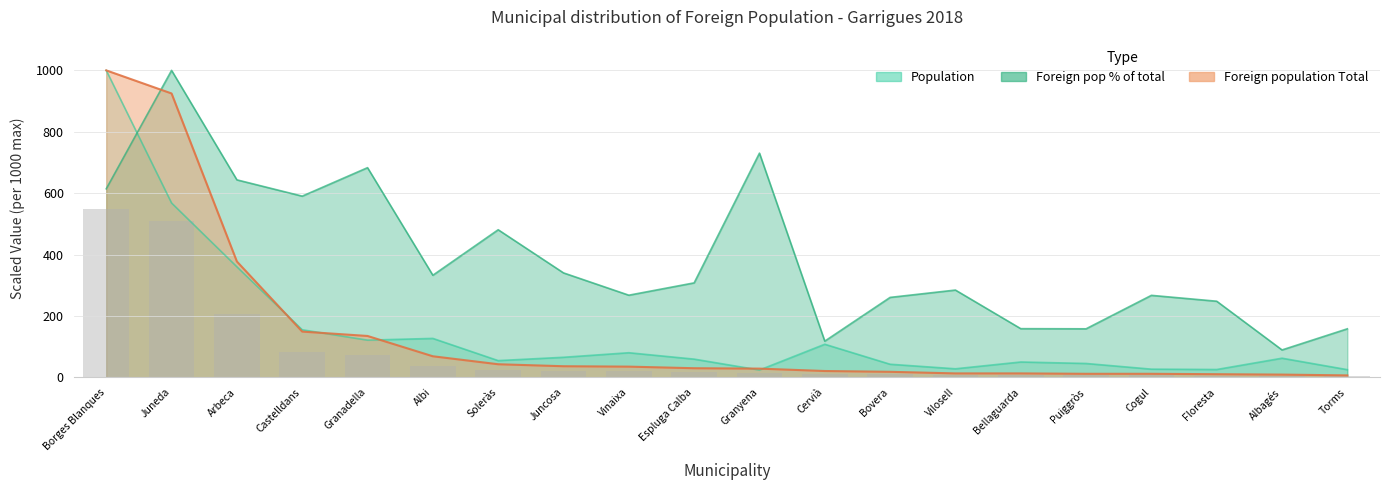

At which label does Population first exceed 62?

Borges Blanques